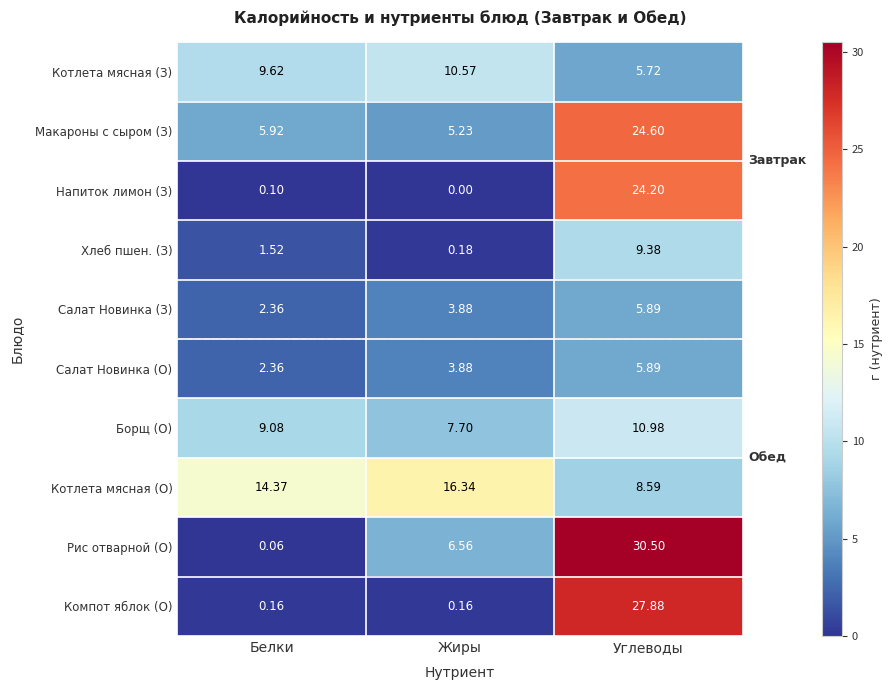

Where is Хлеб пшен. (З) nearest to the value 4?

Белки